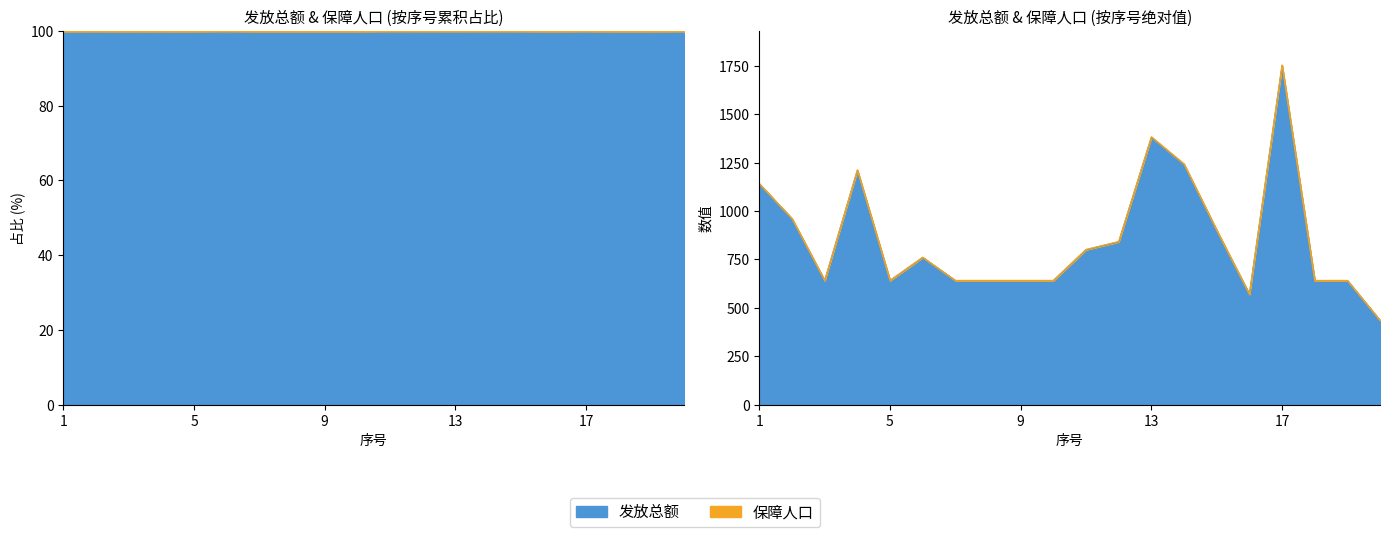

Reading left to right, list all the values displayed in this chart.

1=1140	2=960	3=641	4=1211	5=641	6=760	7=641	8=641	9=641	10=641	11=800	12=841	13=1381	14=1241	15=900	16=570	17=1751	18=641	19=641	20=435